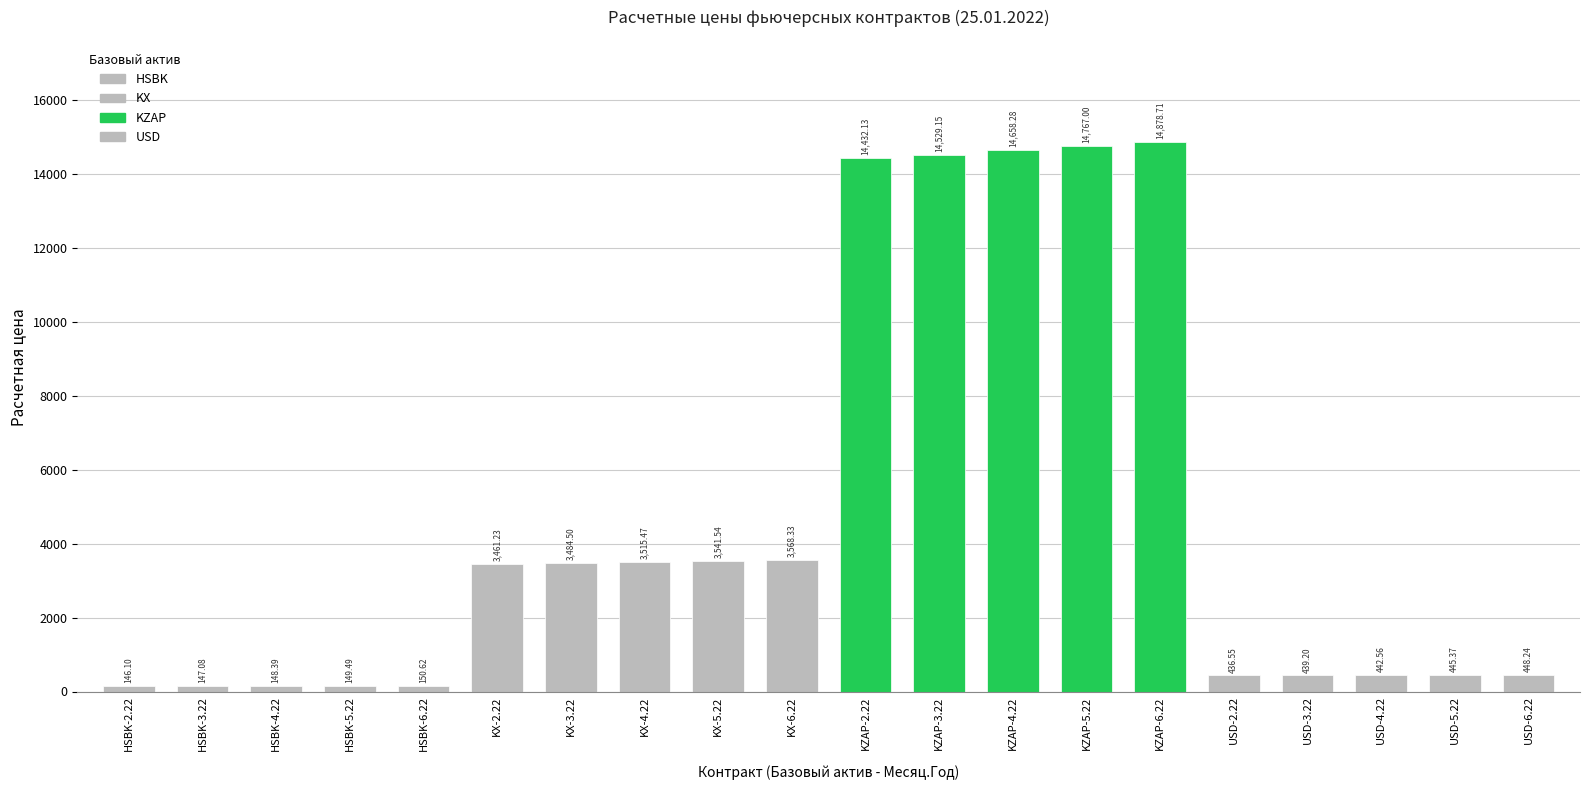

Between HSBK-3.22 and KZAP-2.22, which is larger?

KZAP-2.22